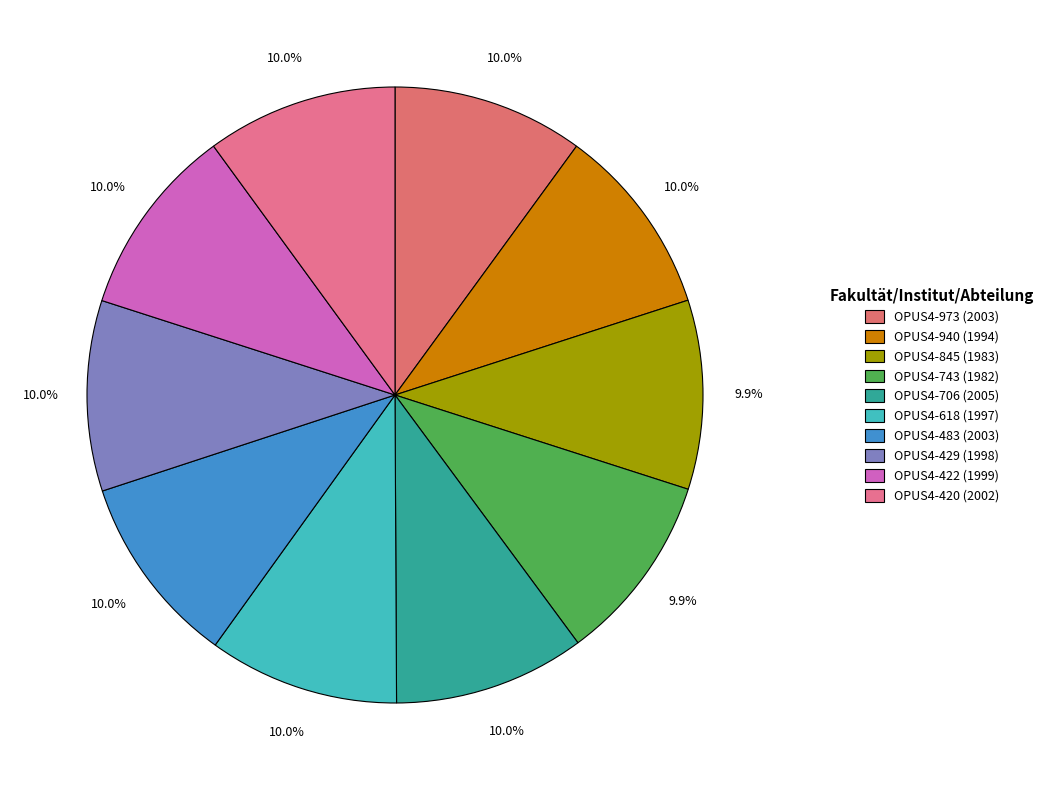

How many segments does this pie chart have?

10